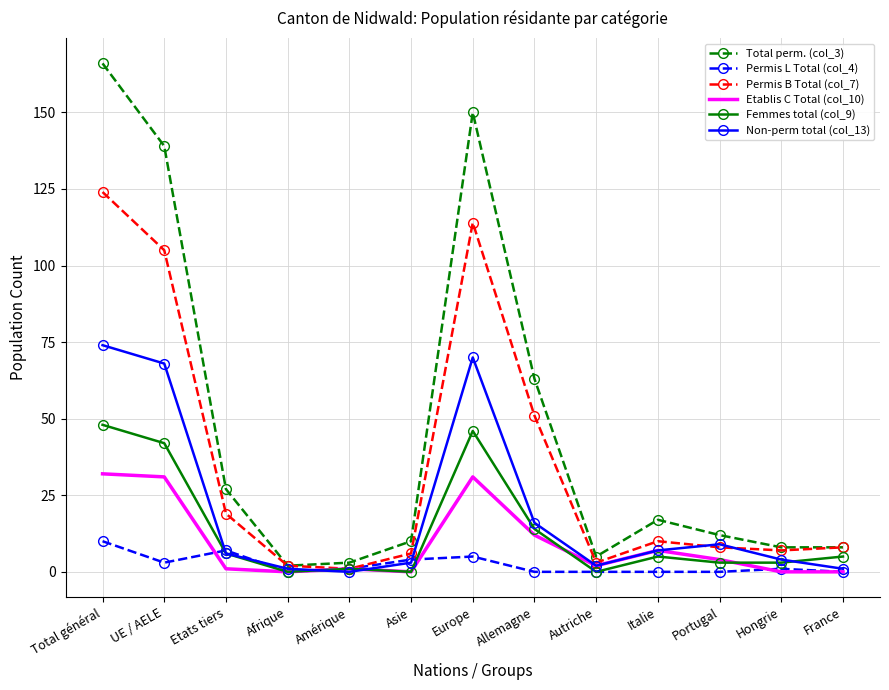

Is it true that Total perm. (col_3) equals 9 at Etats tiers?

False